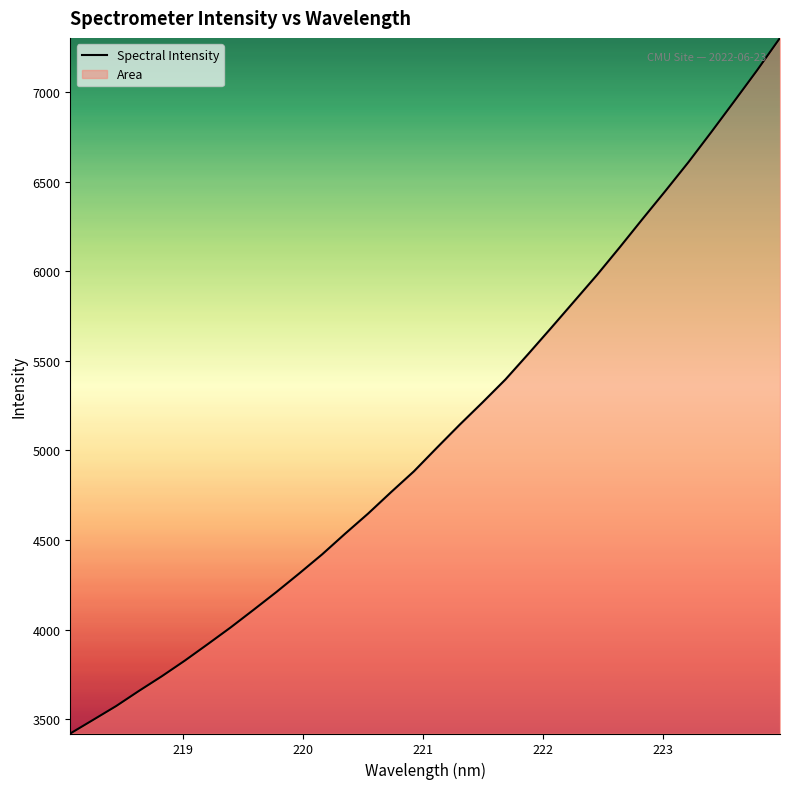

Reading left to right, extract all data points from this chart.

3419.9	3496.3	3573.1	3658.0	3740.1	3827.0	3918.9	4012.3	4110.6	4210.4	4314.4	4421.1	4536.1	4647.9	4767.4	4883.8	5015.0	5144.2	5268.9	5396.8	5539.6	5685.1	5832.6	5980.2	6135.5	6294.3	6450.8	6610.3	6778.4	6949.7	7123.0	7303.5